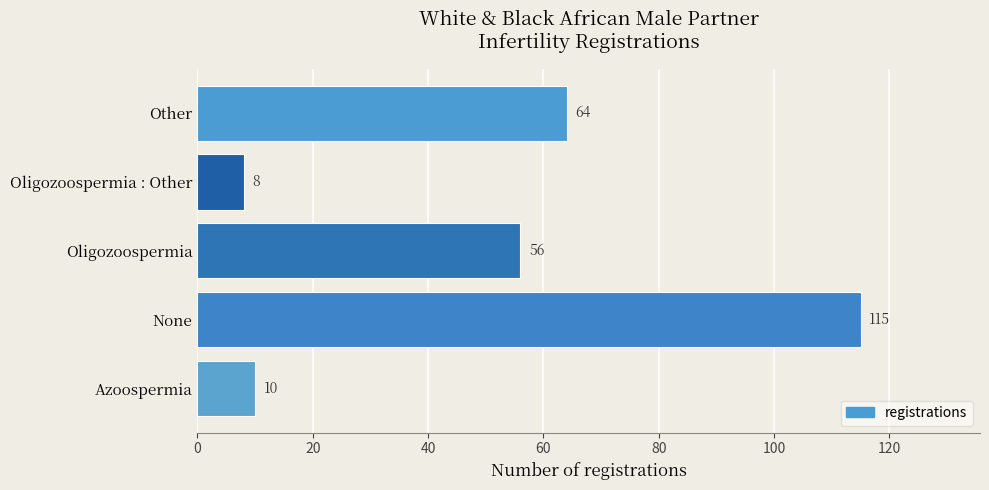

Read the value at None.

115